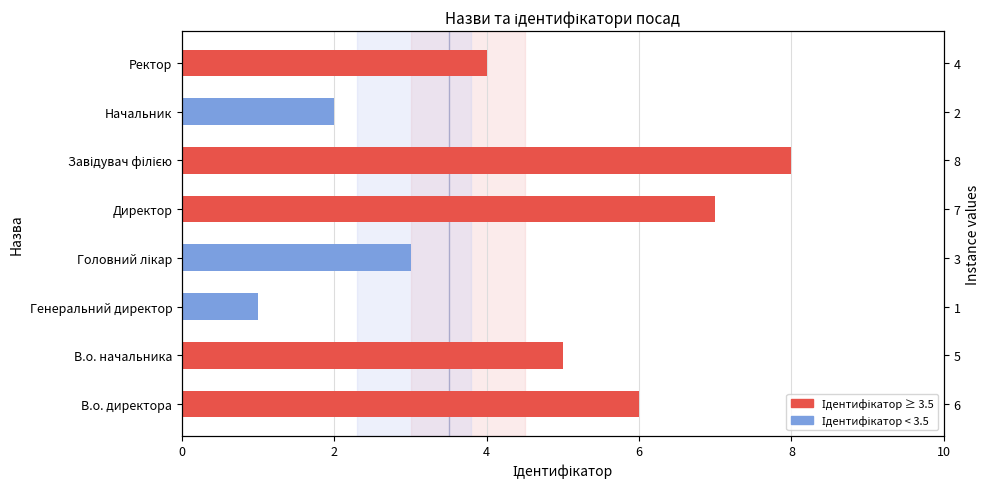

What is the average value?

4